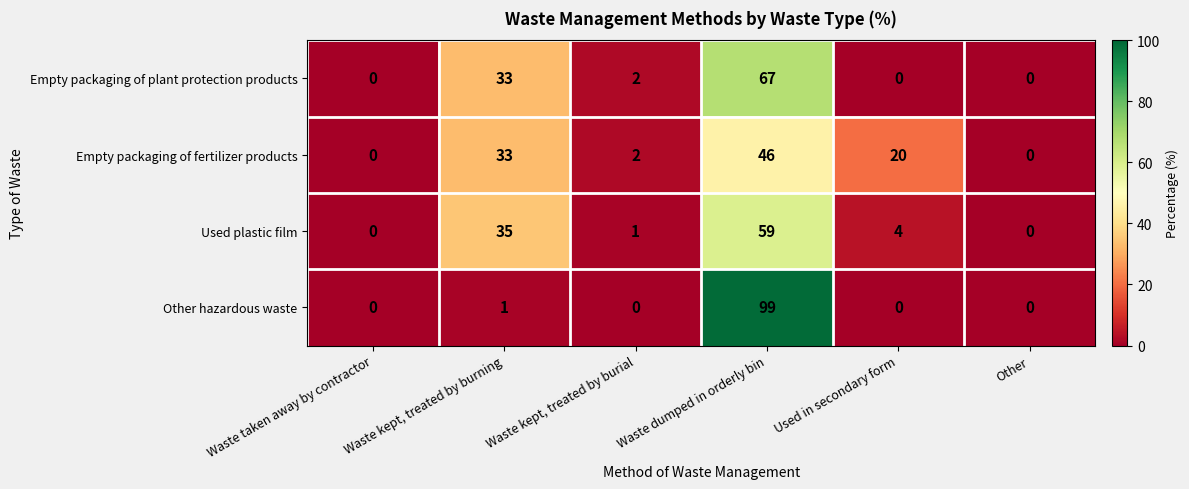

The Other hazardous waste series shows 65 at Waste kept, treated by burial. True or false?

False